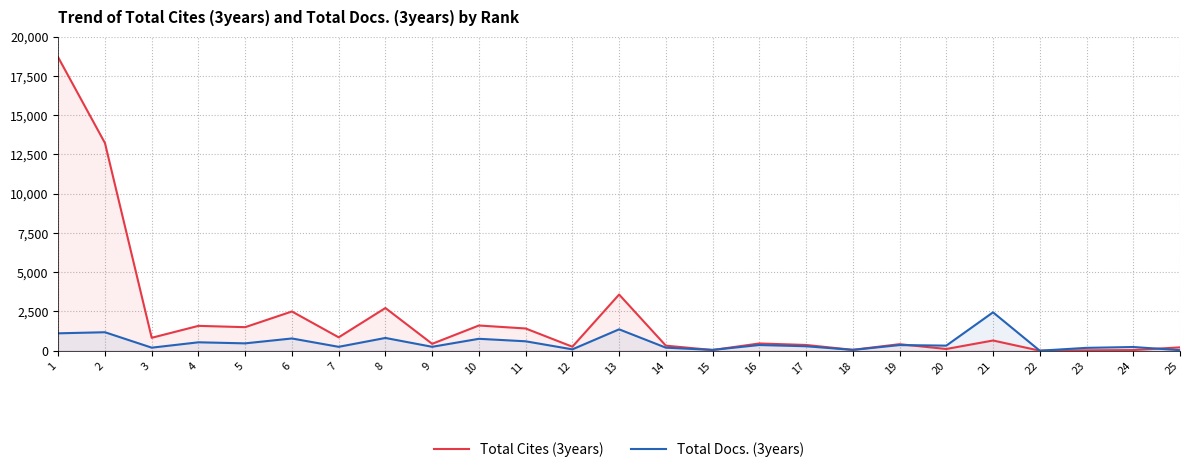

What is the average value of the Total Cites (3years) series?

2074